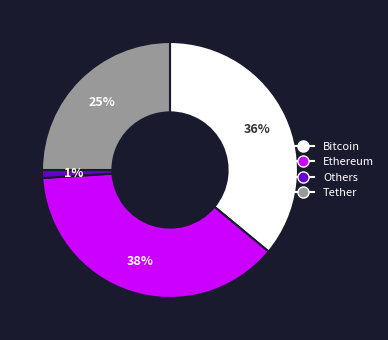

Does any single category account for the majority?

No